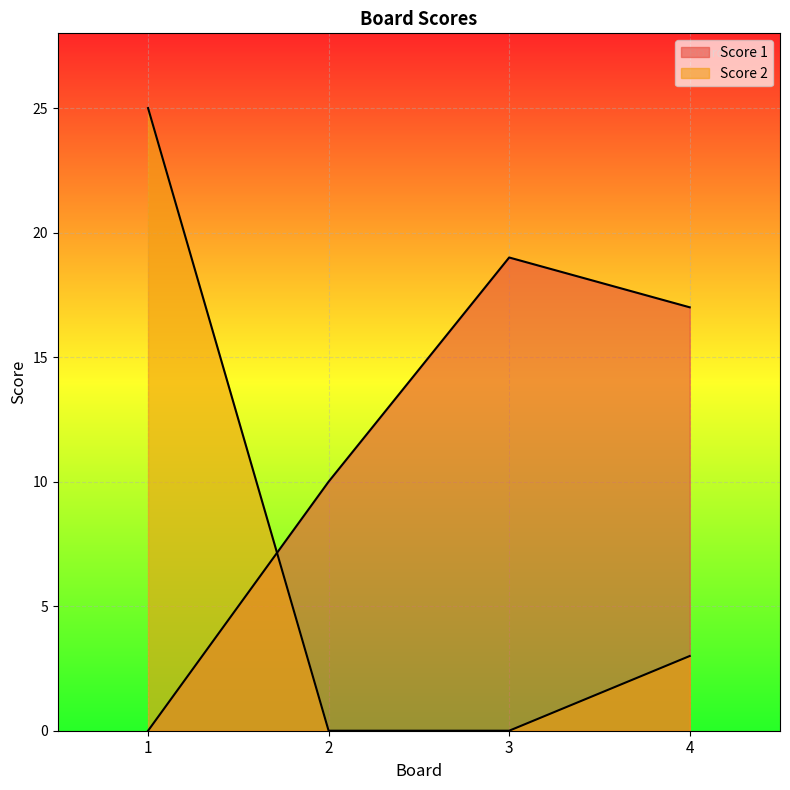

Reading right to left, transcribe all the data shown in this chart.

Score 1: 17	19	10	0
Score 2: 3	0	0	25